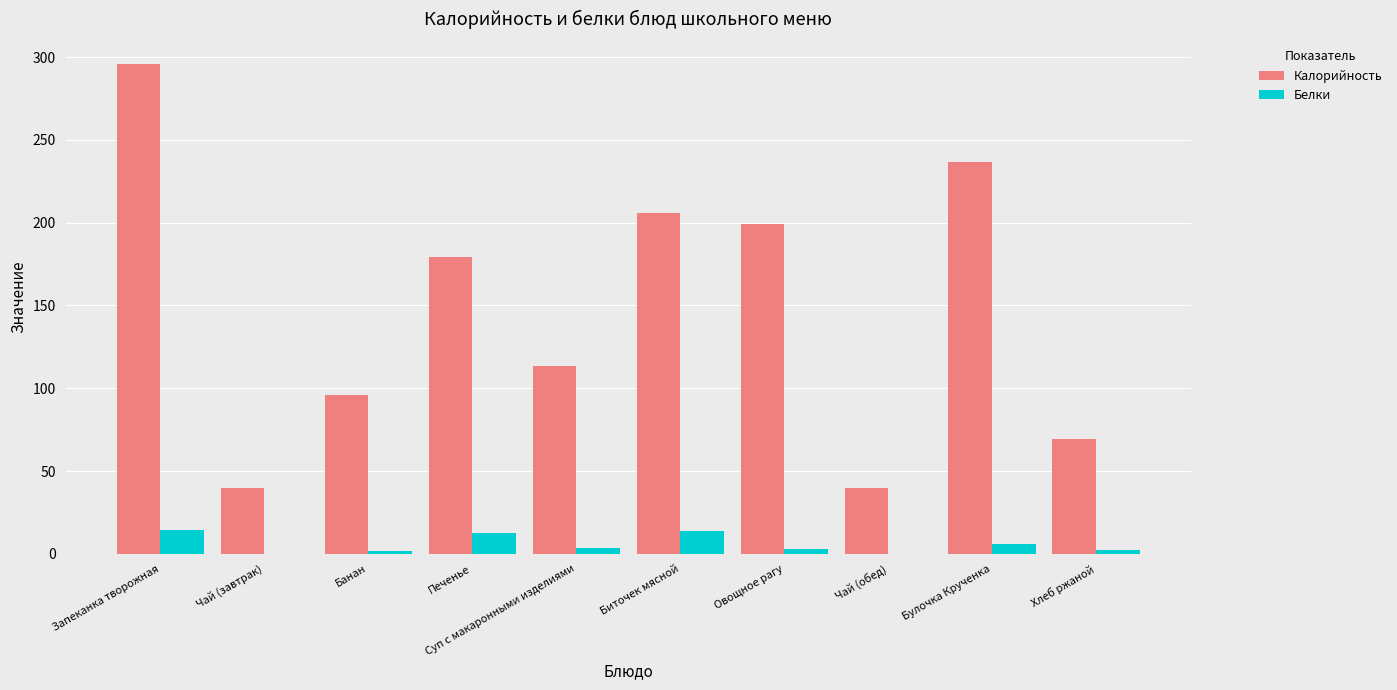

What is the sum of all Калорийность values?

1475.8